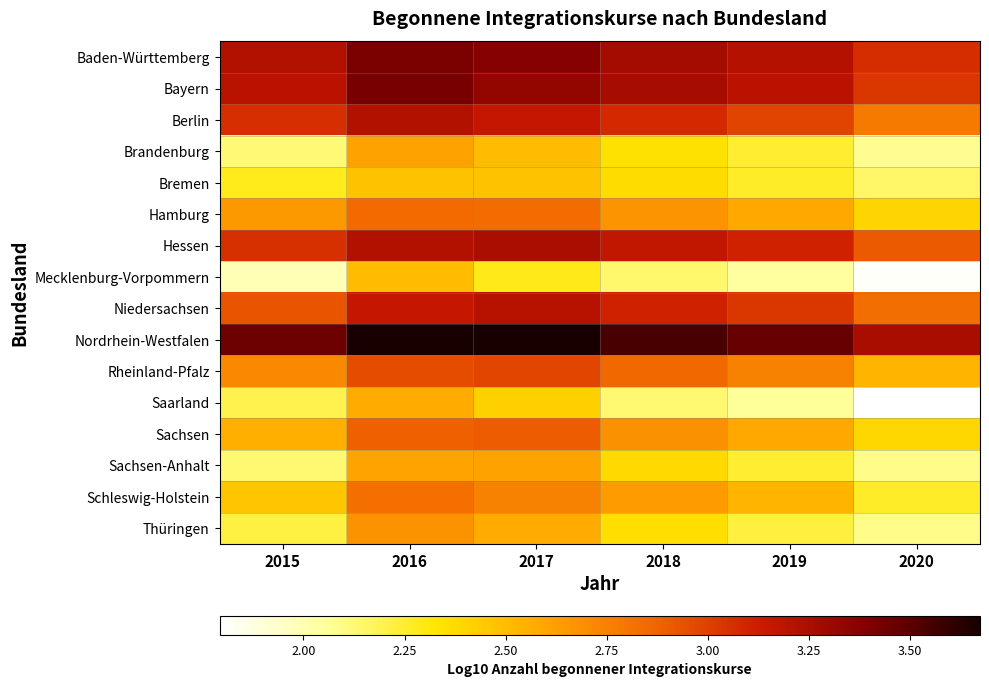

Reading left to right, what are all the values shown in this chart?

Baden-Württemberg: 2015=3.2	2016=3.4	2017=3.4	2018=3.3	2019=3.2	2020=3.1
Bayern: 2015=3.2	2016=3.4	2017=3.3	2018=3.3	2019=3.2	2020=3.0
Berlin: 2015=3.1	2016=3.2	2017=3.2	2018=3.1	2019=3.0	2020=2.8
Brandenburg: 2015=2.1	2016=2.6	2017=2.5	2018=2.3	2019=2.2	2020=2.1
Bremen: 2015=2.3	2016=2.5	2017=2.5	2018=2.4	2019=2.3	2020=2.1
Hamburg: 2015=2.7	2016=2.8	2017=2.8	2018=2.7	2019=2.6	2020=2.4
Hessen: 2015=3.0	2016=3.2	2017=3.3	2018=3.2	2019=3.1	2020=2.9
Mecklenburg-Vorpommern: 2015=2.0	2016=2.5	2017=2.3	2018=2.1	2019=2.0	2020=1.8
Niedersachsen: 2015=2.9	2016=3.2	2017=3.2	2018=3.1	2019=3.0	2020=2.8
Nordrhein-Westfalen: 2015=3.5	2016=3.7	2017=3.7	2018=3.5	2019=3.5	2020=3.3
Rheinland-Pfalz: 2015=2.7	2016=3.0	2017=3.0	2018=2.9	2019=2.7	2020=2.5
Saarland: 2015=2.2	2016=2.6	2017=2.4	2018=2.1	2019=2.1	2020=1.8
Sachsen: 2015=2.6	2016=2.9	2017=2.9	2018=2.7	2019=2.6	2020=2.4
Sachsen-Anhalt: 2015=2.1	2016=2.6	2017=2.6	2018=2.4	2019=2.2	2020=2.1
Schleswig-Holstein: 2015=2.5	2016=2.8	2017=2.8	2018=2.6	2019=2.5	2020=2.3
Thüringen: 2015=2.2	2016=2.7	2017=2.6	2018=2.4	2019=2.2	2020=2.1